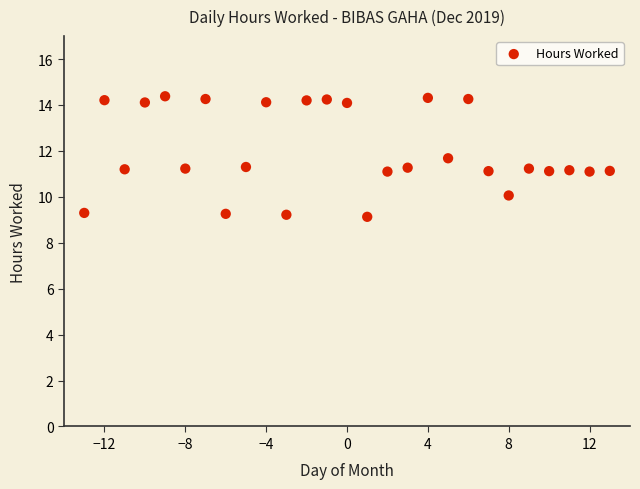

What is the range of X values (max minus min)?

26.0